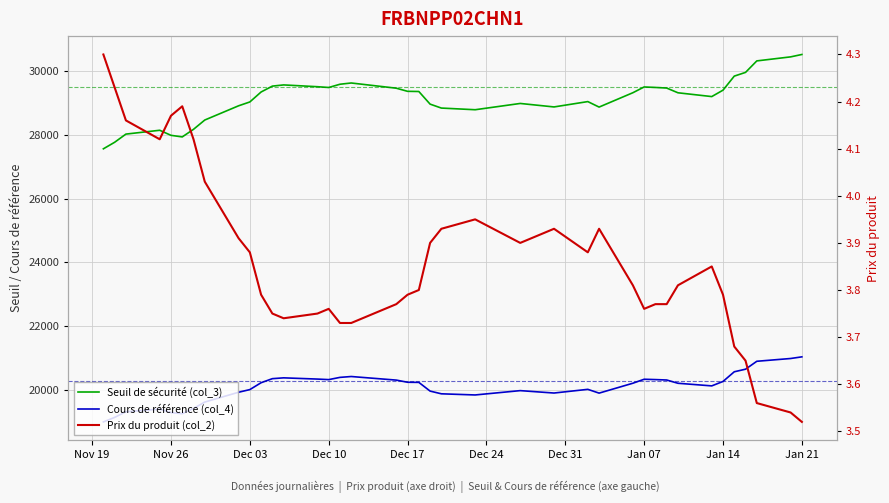

True or false: Cours de référence (col_4) has a value of 11173.7 at 36.

False